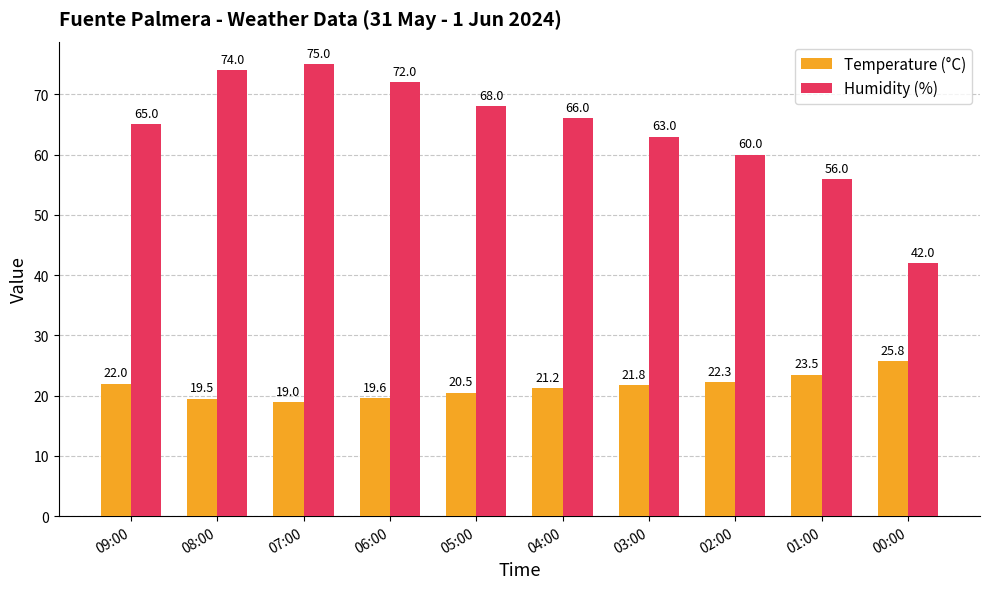

What is the average value of the Temperature (°C) series?

21.5